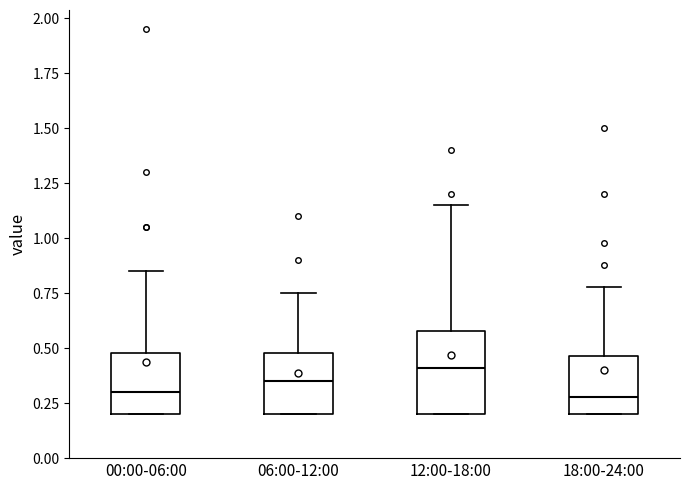

Reading left to right, transcribe this box plot: for each box, give where its median line is, the range the box spans, and where its two whiskers end, as read against the y-axis. The values are not printed on the chart, so give them approximately, as read against the axis.

00:00-06:00: median 0.30, box 0.20 to 0.50, whiskers 0.20 to 0.85
06:00-12:00: median 0.35, box 0.20 to 0.50, whiskers 0.20 to 0.75
12:00-18:00: median 0.40, box 0.20 to 0.60, whiskers 0.20 to 1.15
18:00-24:00: median 0.30, box 0.20 to 0.45, whiskers 0.20 to 0.80